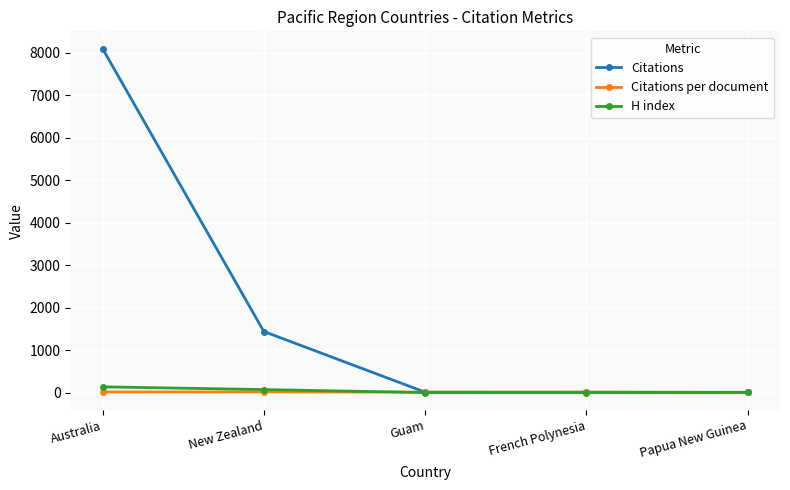

What is the greatest value displayed?

8096.0